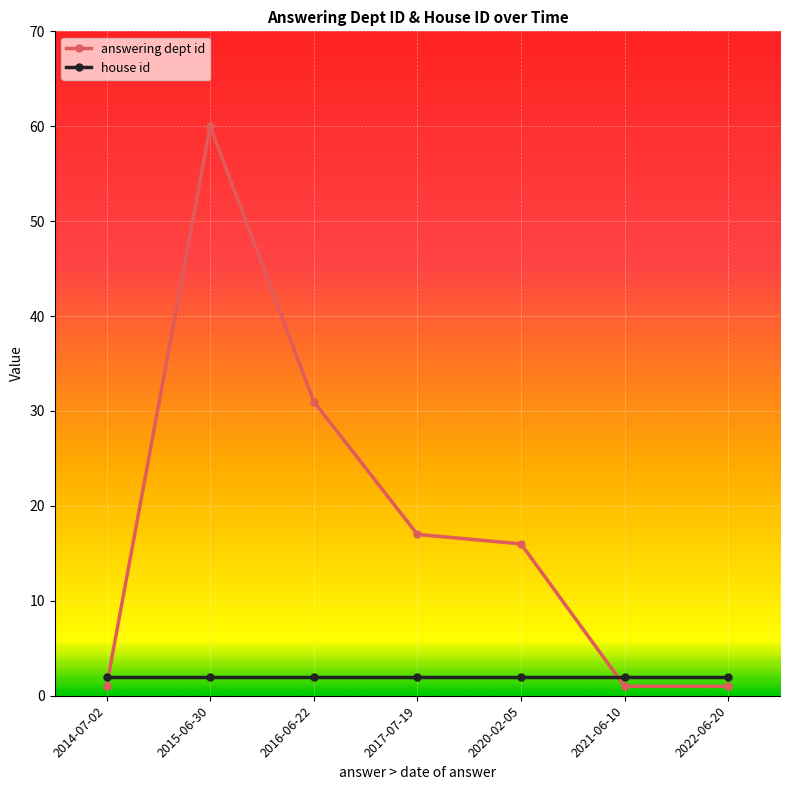

Reading left to right, transcribe all the data shown in this chart.

answering dept id: 1	60	31	17	16	1	1
house id: 2	2	2	2	2	2	2